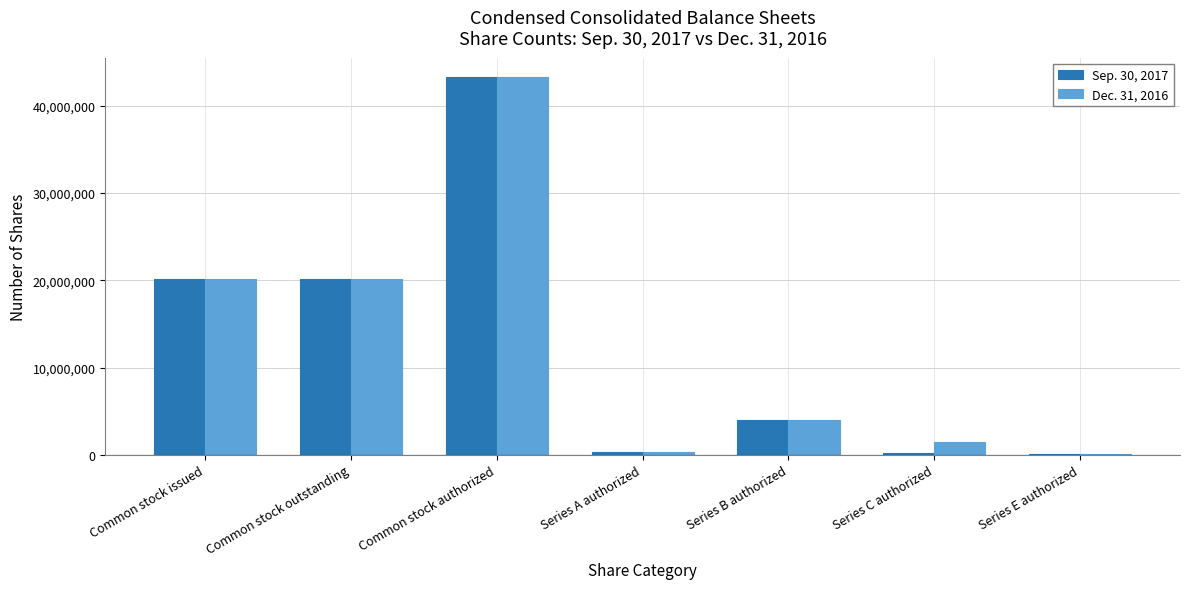

Is the value of Dec. 31, 2016 at Common stock outstanding greater than the value of Sep. 30, 2017 at Series B authorized?

Yes